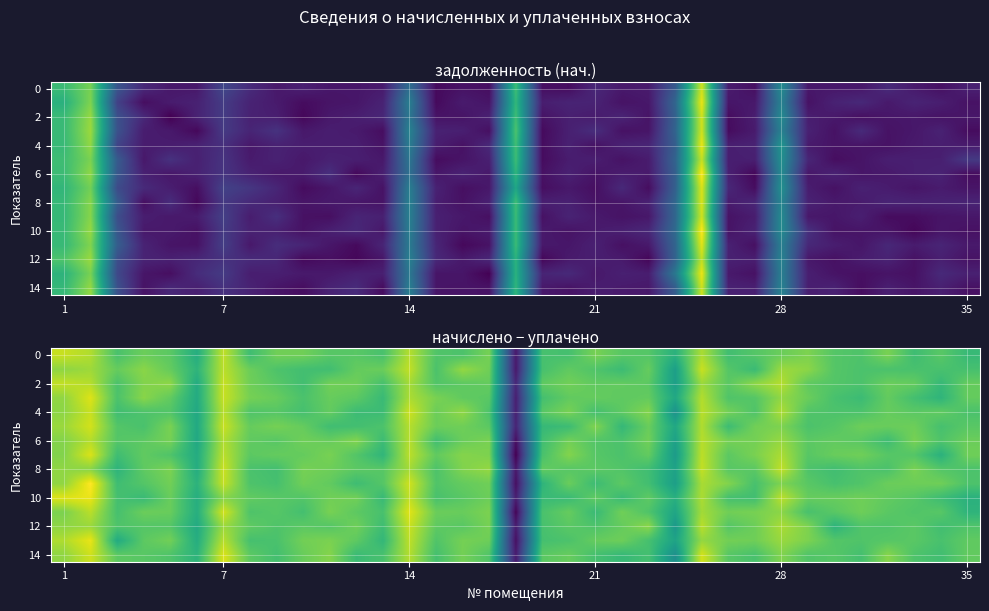

What is the smallest value displayed?

-31376.4